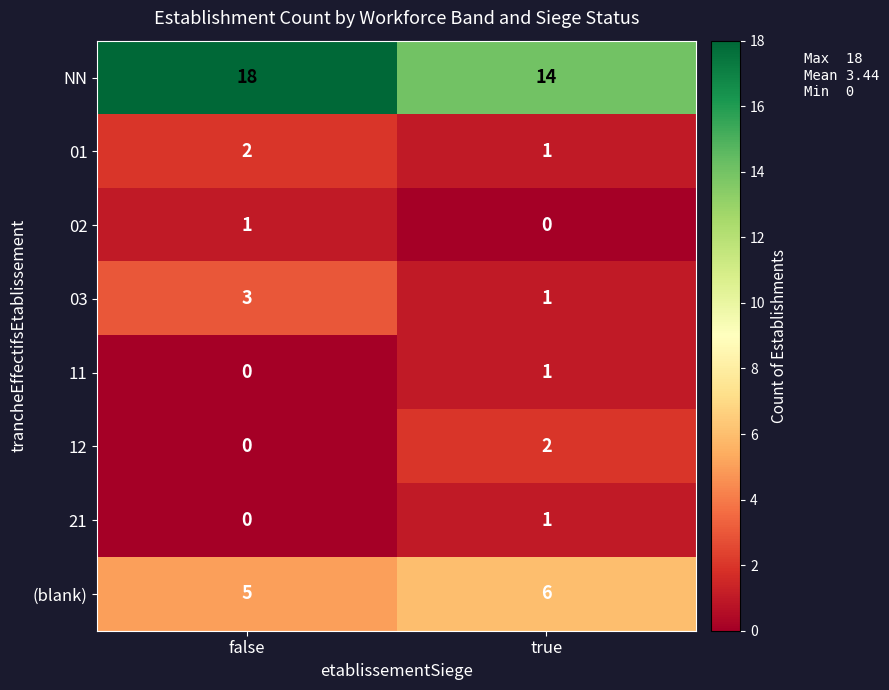

What is the greatest value displayed?

18